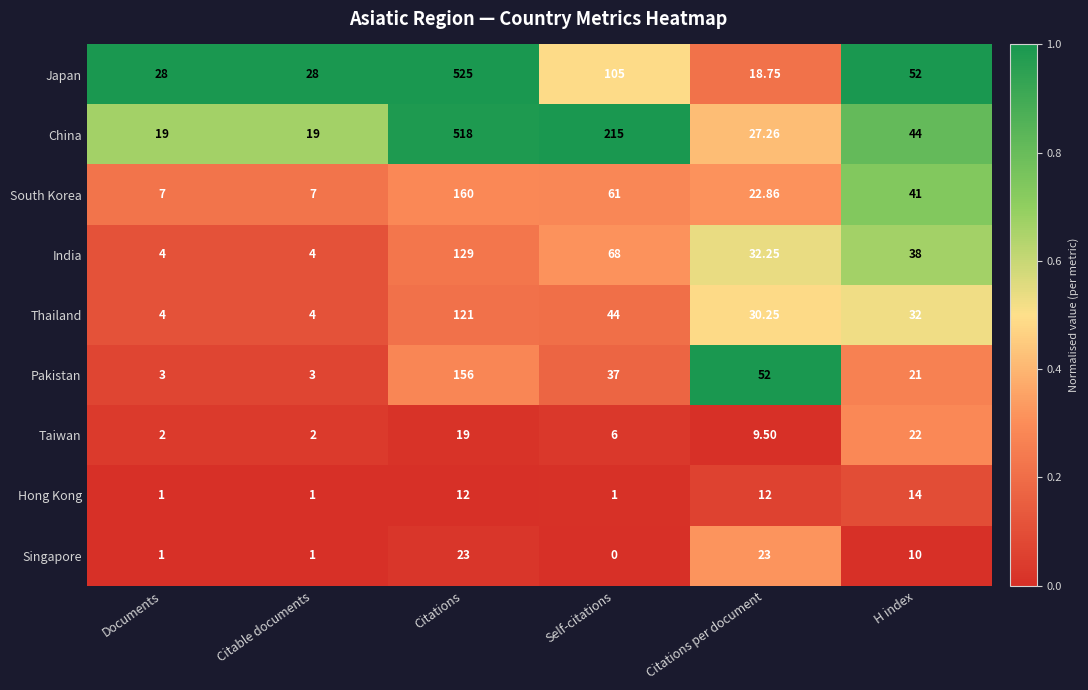

At how many categories does at least one series exceed 0?

6